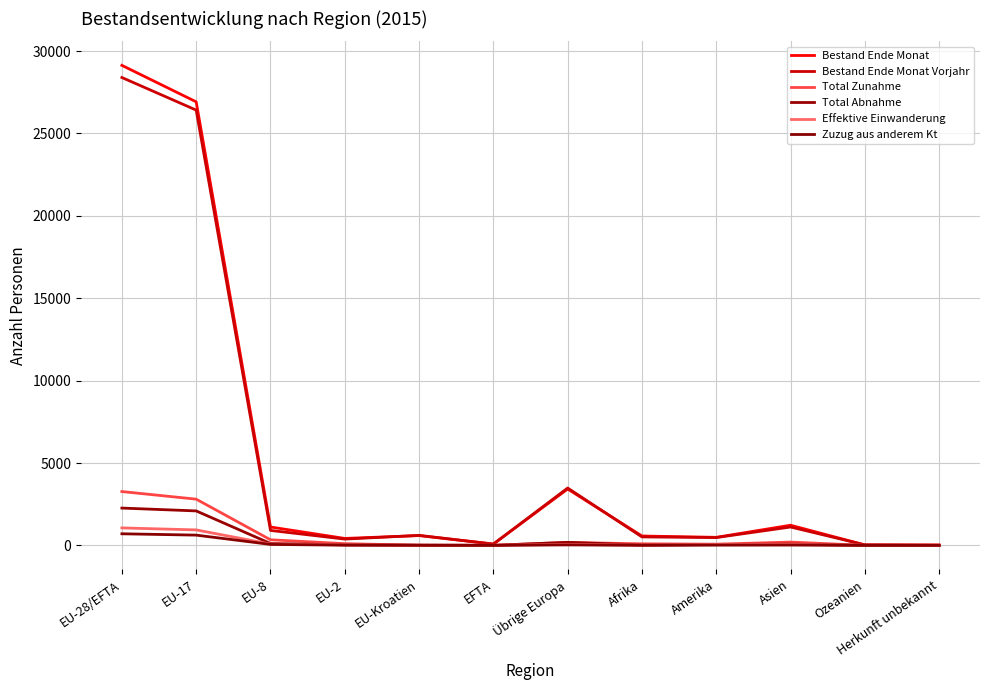

Is this an area chart (filled region under the line)?

No